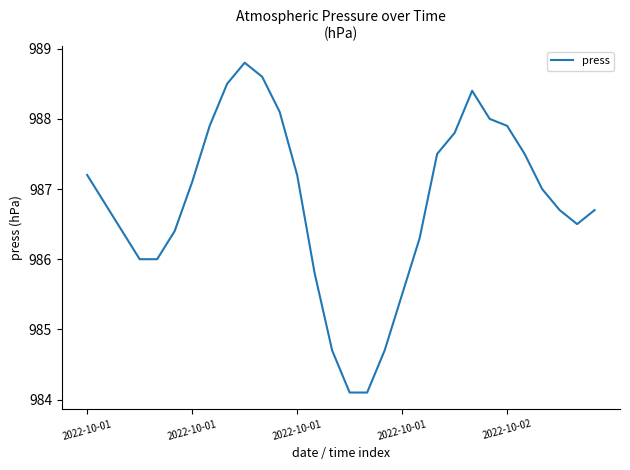

What is the smallest value displayed?

984.1